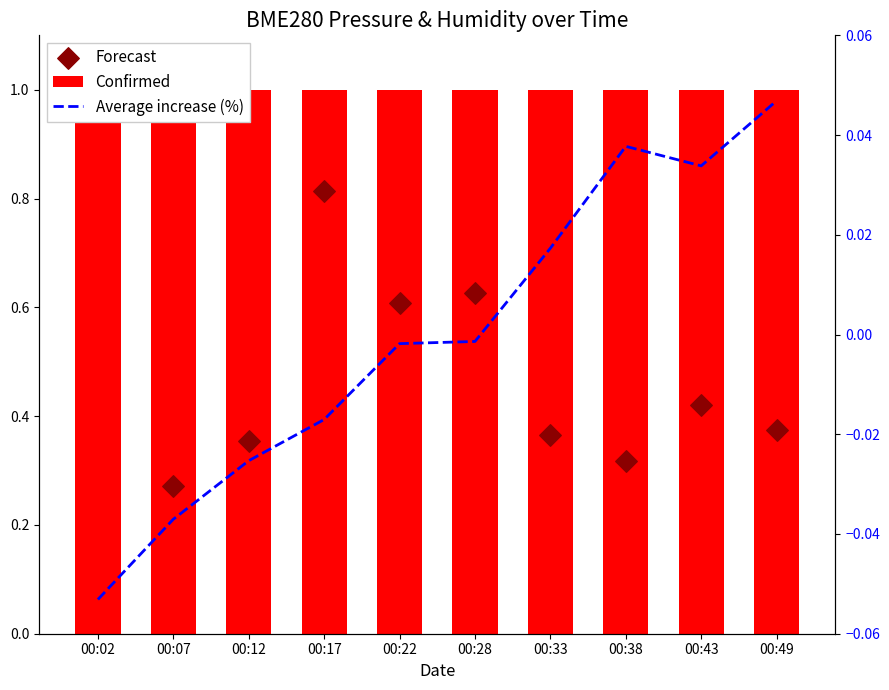

Which series reaches the maximum Y coordinate?

Confirmed